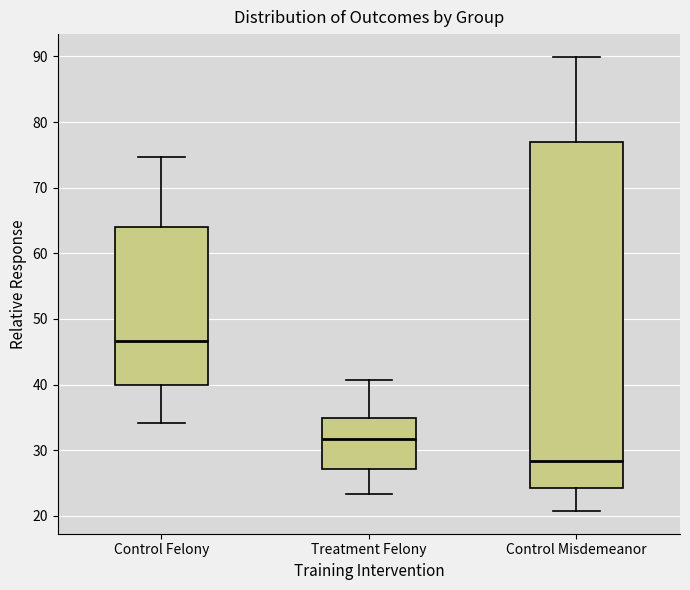

Where does the upper whisker of the box for Treatment Felony end on the y-axis? The values are not printed on the chart, so give them approximately, as read against the axis.

41